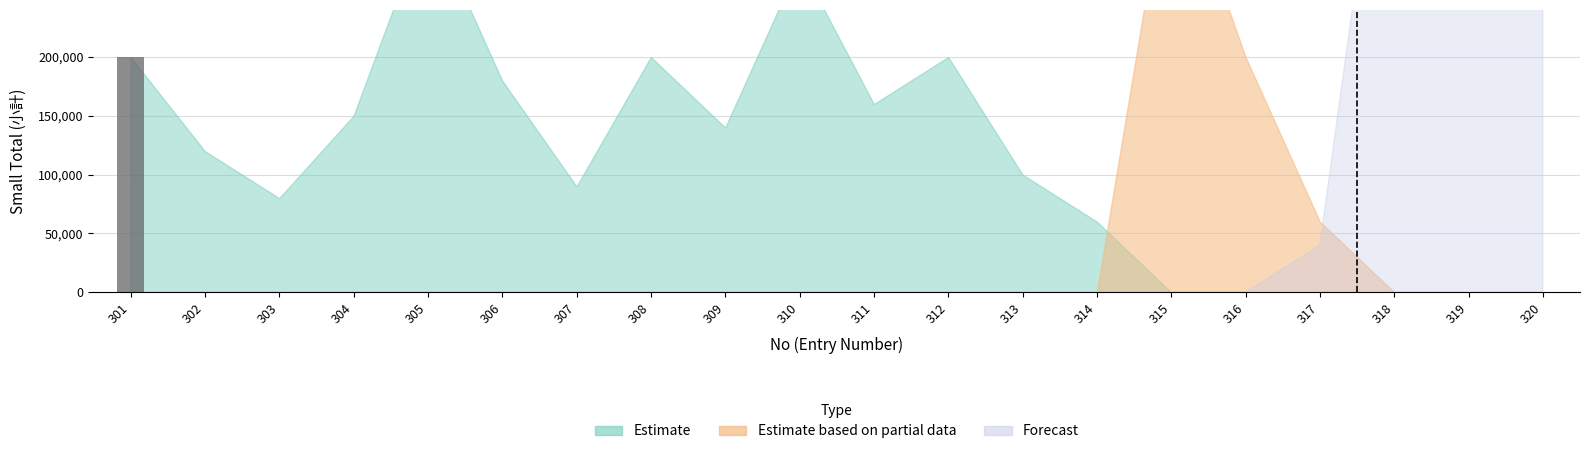

What is the change in value from 301 to 309?

-200000